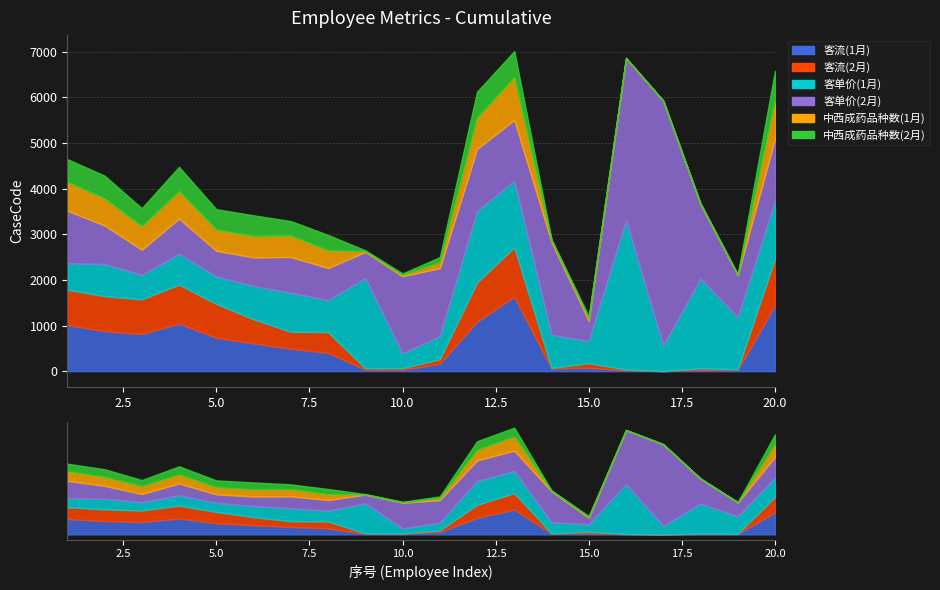

What is the average value of the 客单价(2月) series?

1386